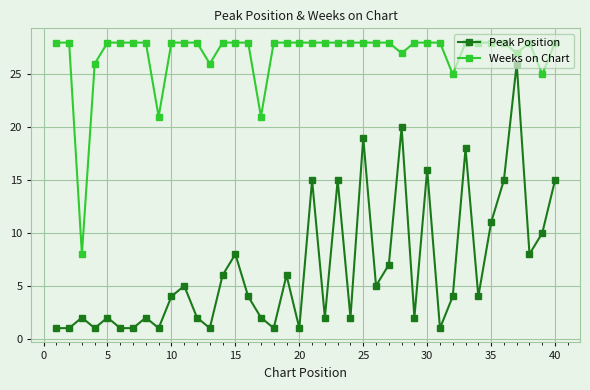

True or false: Weeks on Chart and Peak Position intersect in this chart.

False